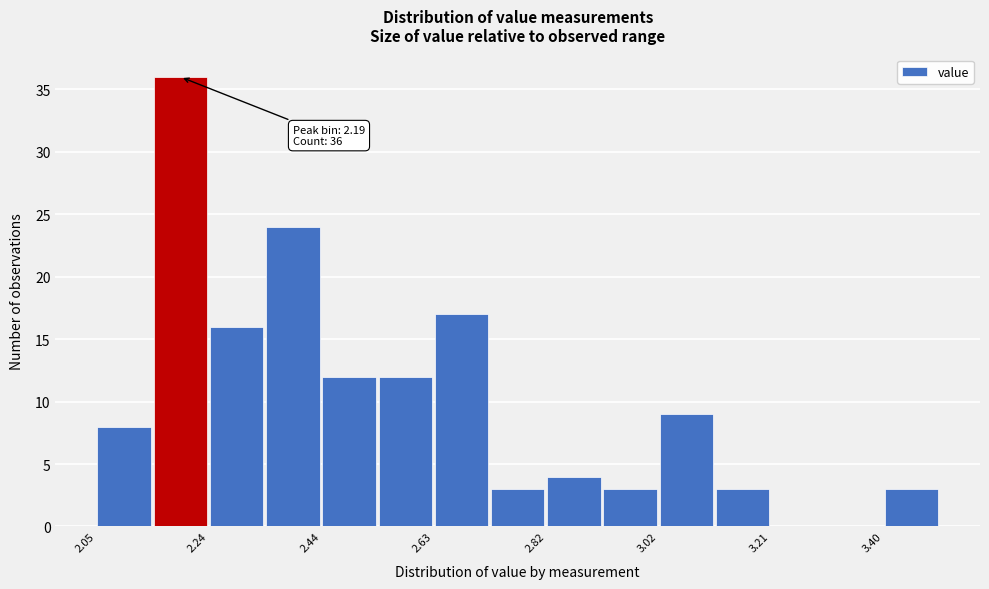

Which range on the x-axis has the tallest bar?

2.14 to 2.24